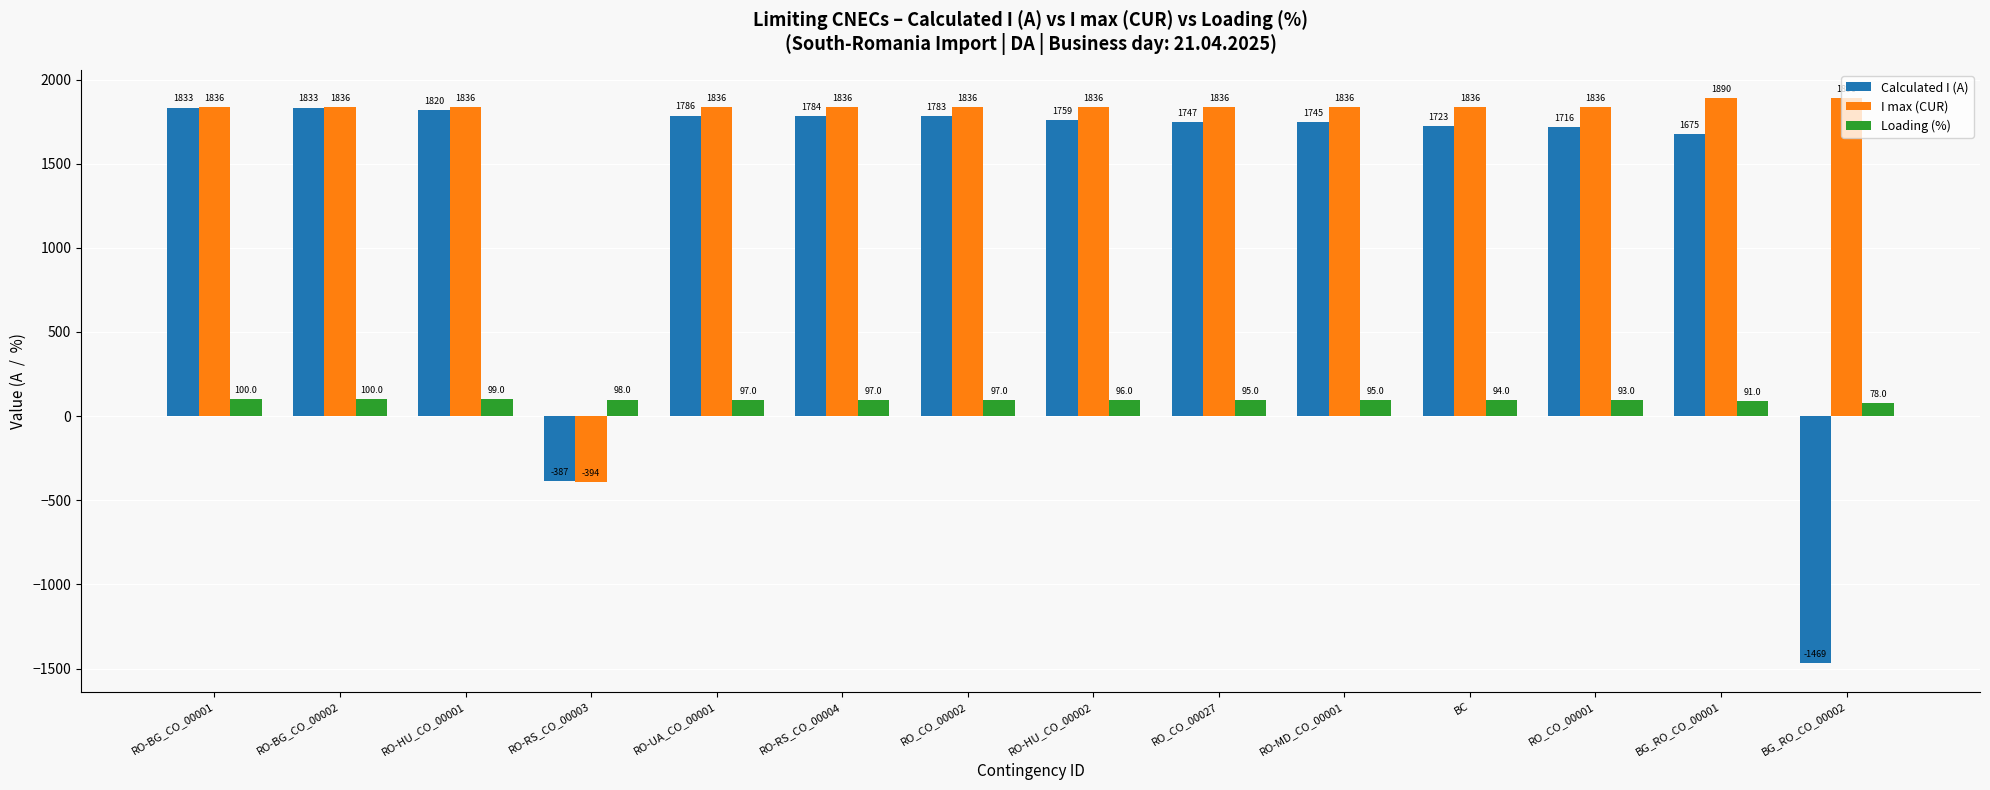

What is the sum of all I max (CUR) values?

23582